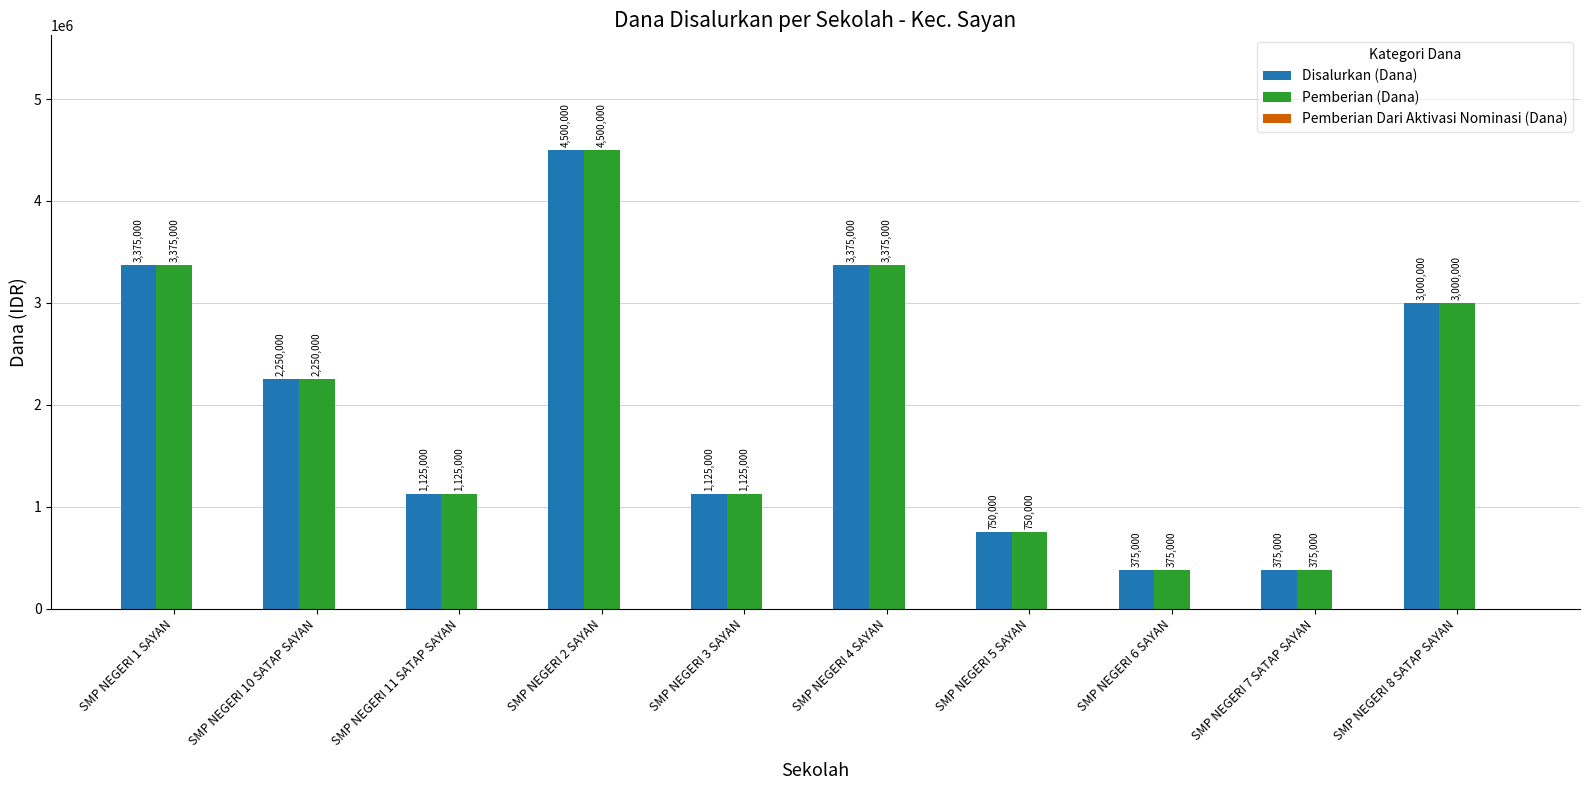

What is the maximum value shown in the chart?

4500000